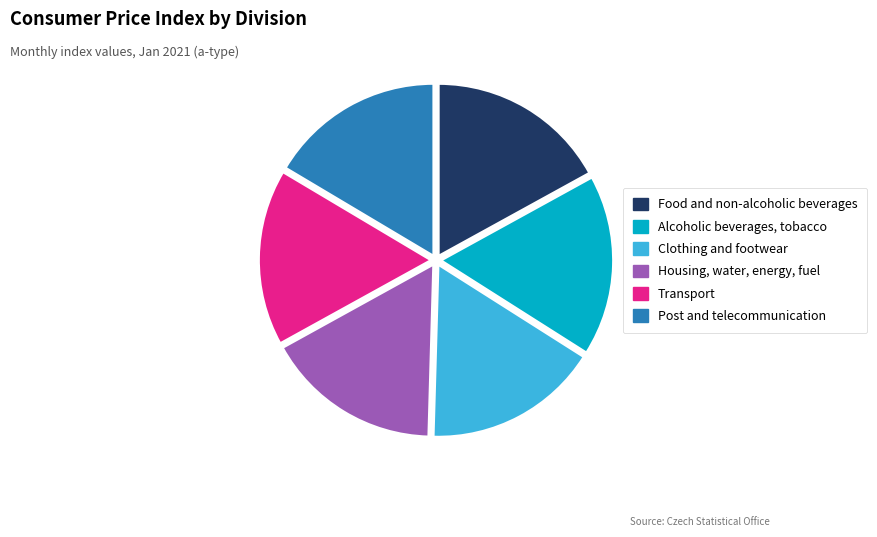

Do Post and telecommunication and Food and non-alcoholic beverages together represent more than half of the pie?

No